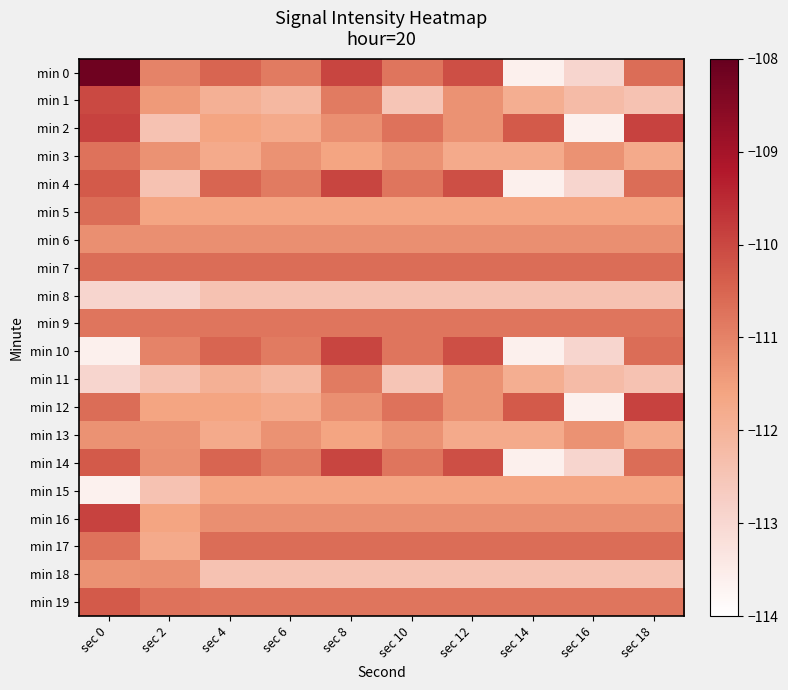

Which has a higher value, sec 0 or sec 14?

sec 0